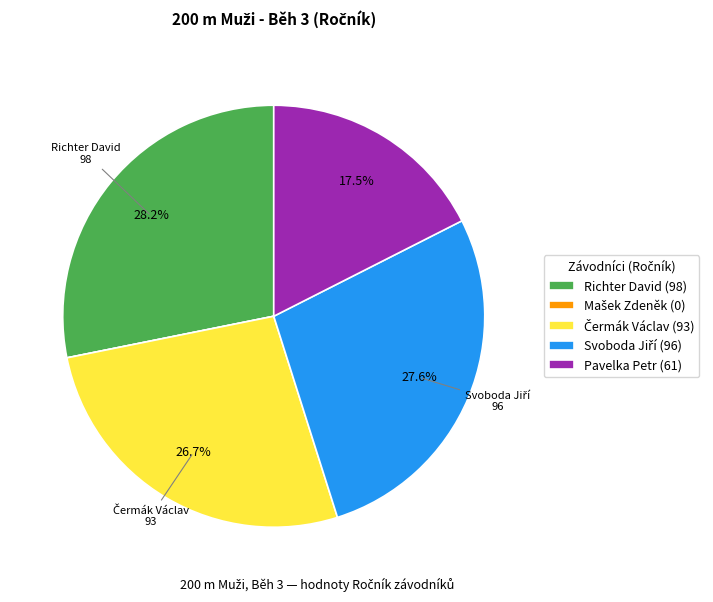

Is there any slice that represents more than half of the pie?

No